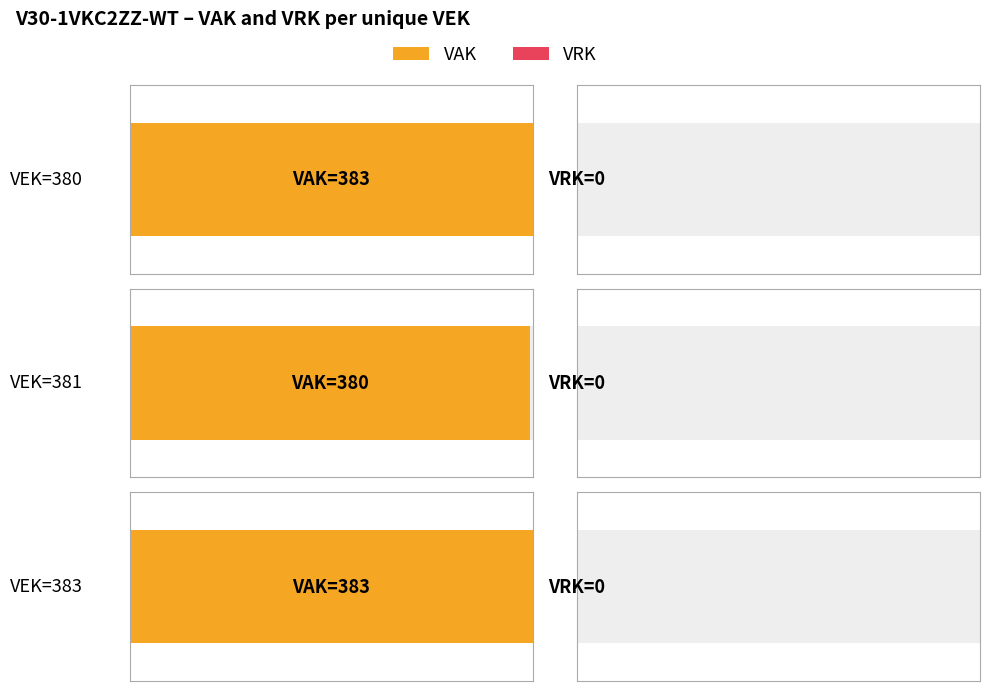

What is the sum of the VAK values at 383 and 383?

766